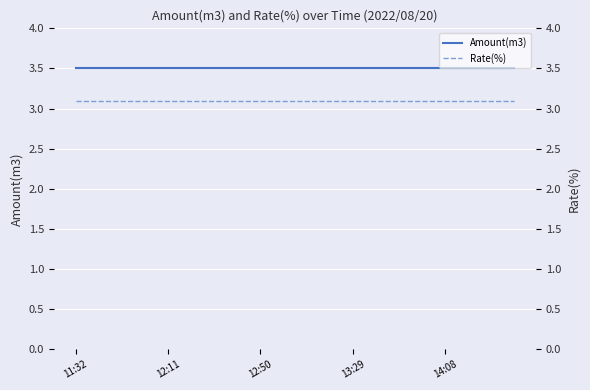

Which series has the largest range (max minus min)?

Amount(m3)